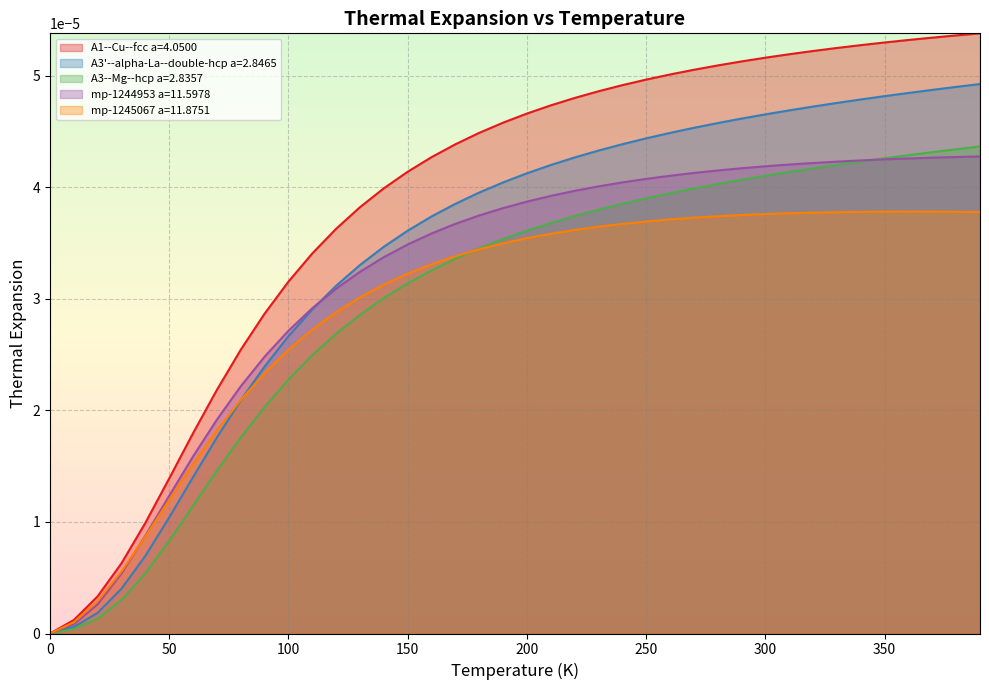

Which series has the widest spread of values?

A1--Cu--fcc a=4.0500